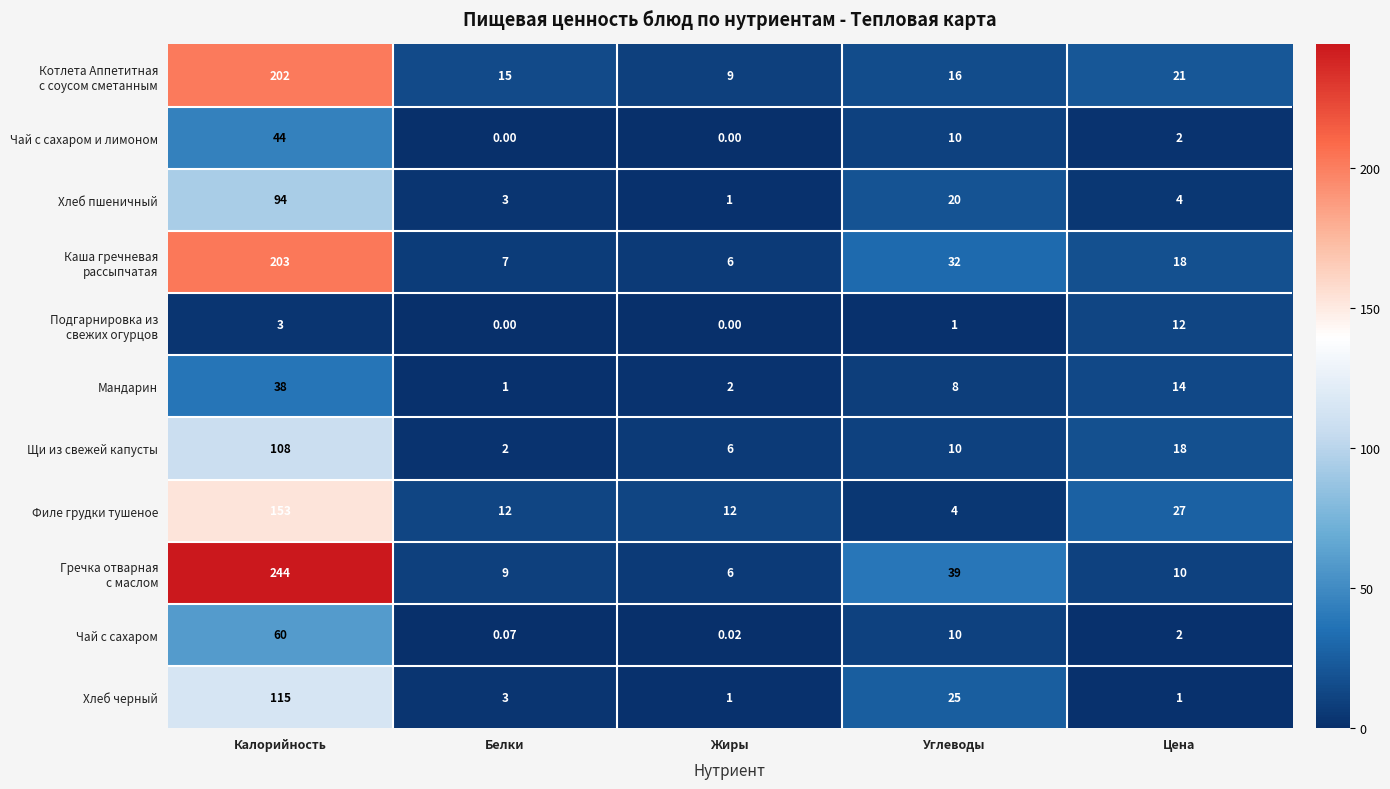

At how many categories does at least one series exceed 90?

1